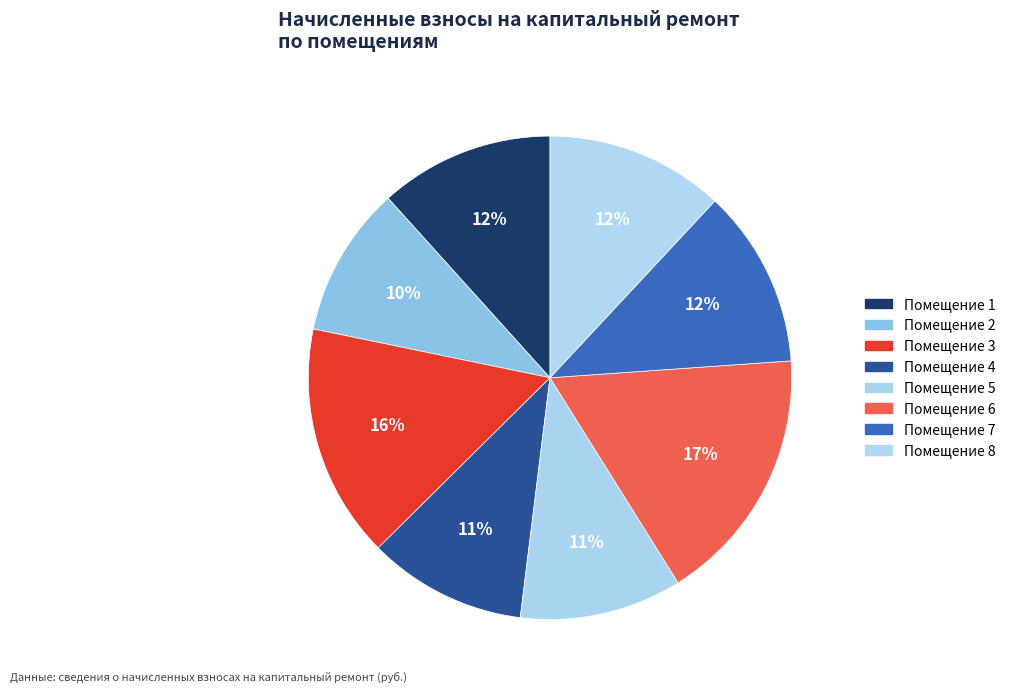

Which slice is the smallest?

Помещение 2